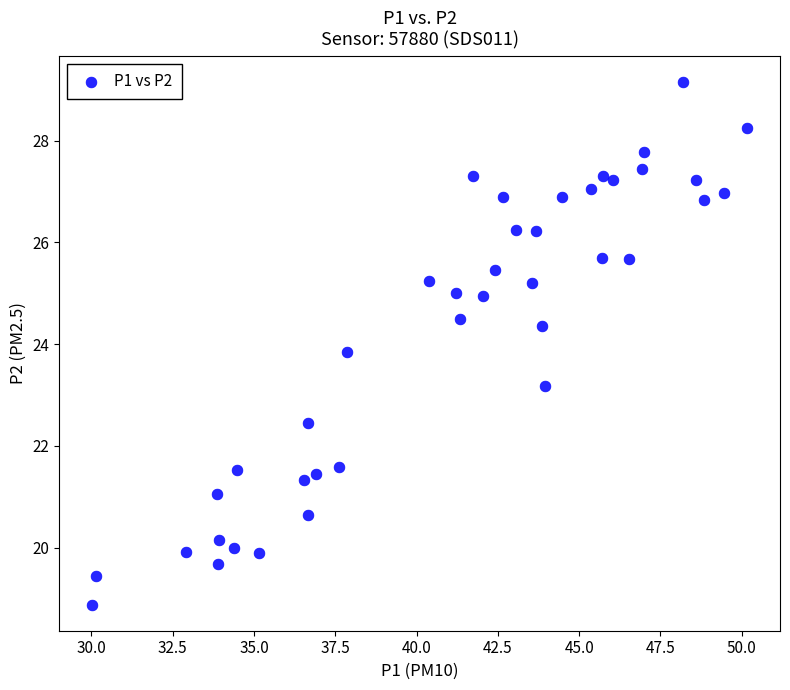

What is the range of Y values (max minus min)?

10.3